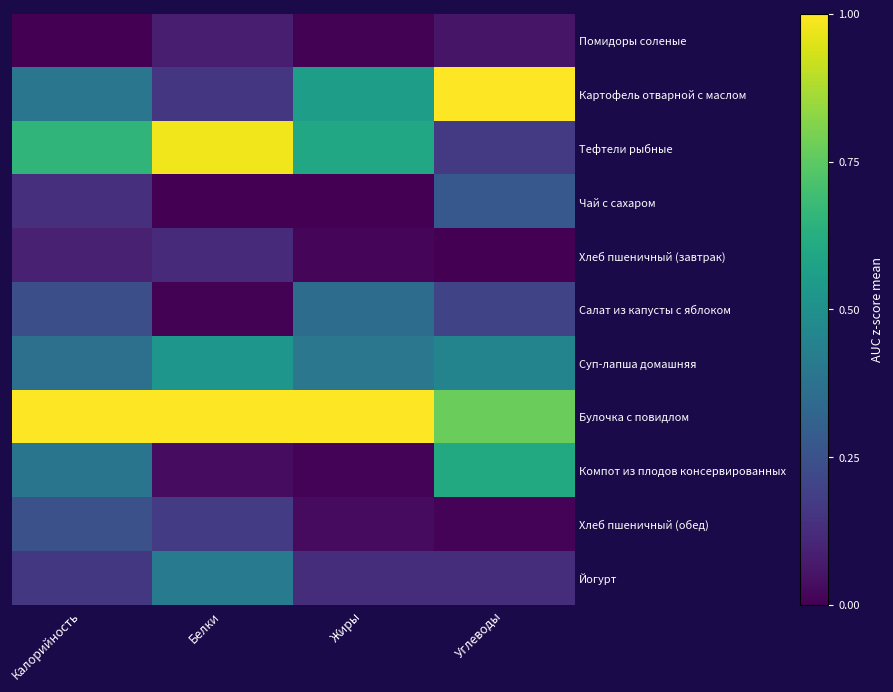

At which category does the chart reach its peak across all series?

Углеводы